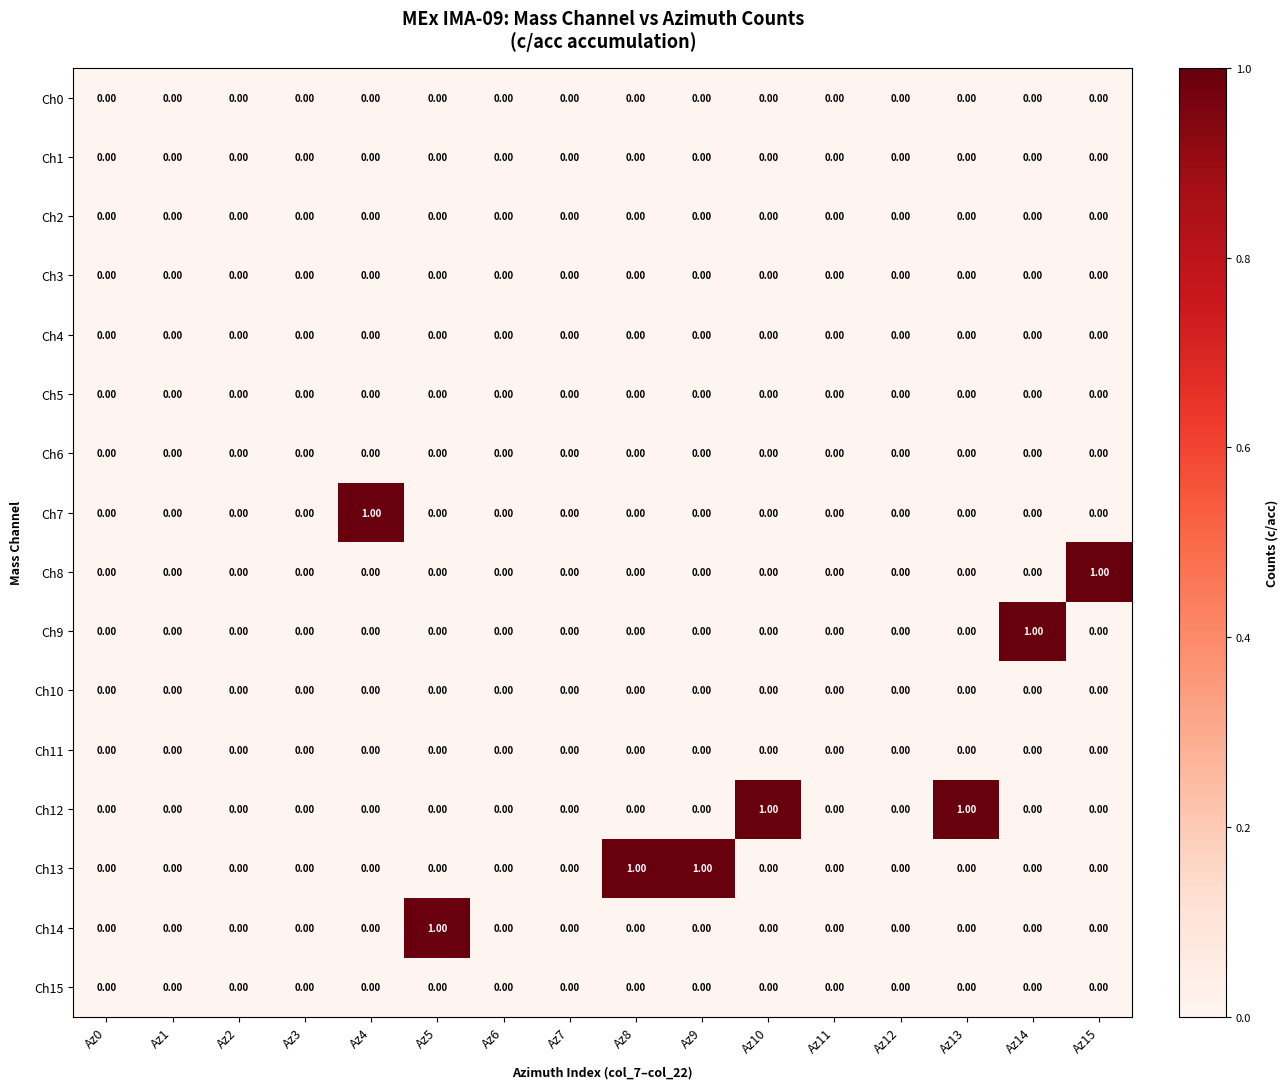

Which series changed the most between Az0 and Az13?

Ch12